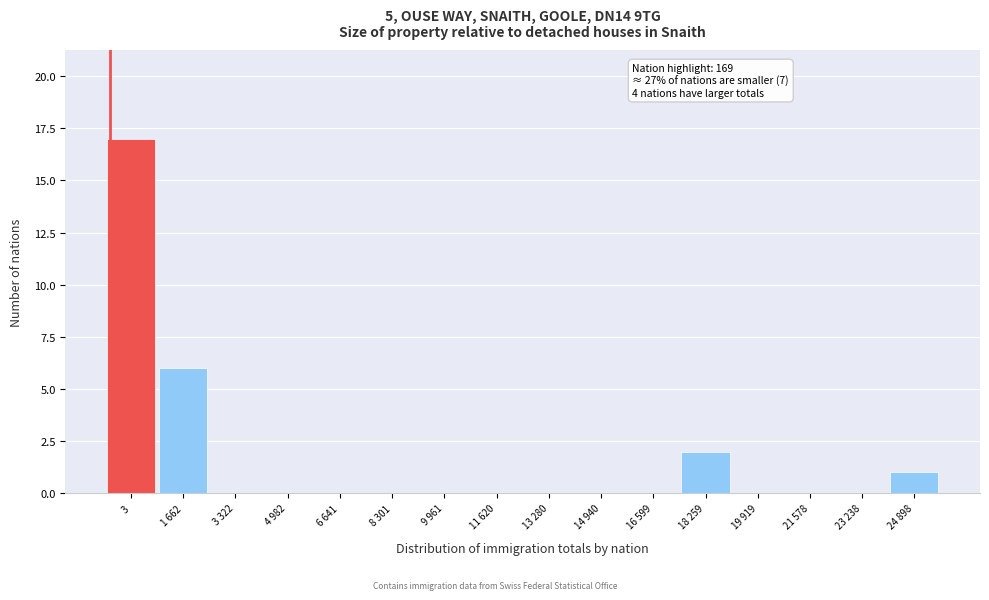

Reading left to right, transcribe all the data shown in this chart.

3=17	1 662=6	3 322=0	4 982=0	6 641=0	8 301=0	9 961=0	11 620=0	13 280=0	14 940=0	16 599=0	18 259=2	19 919=0	21 578=0	23 238=0	24 898=1